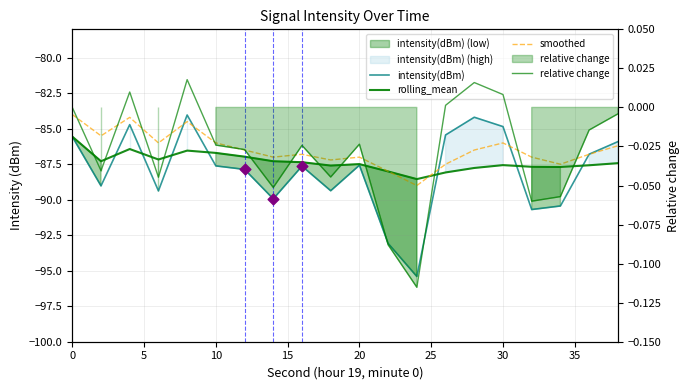

Which series has the largest total across all categories?

relative change